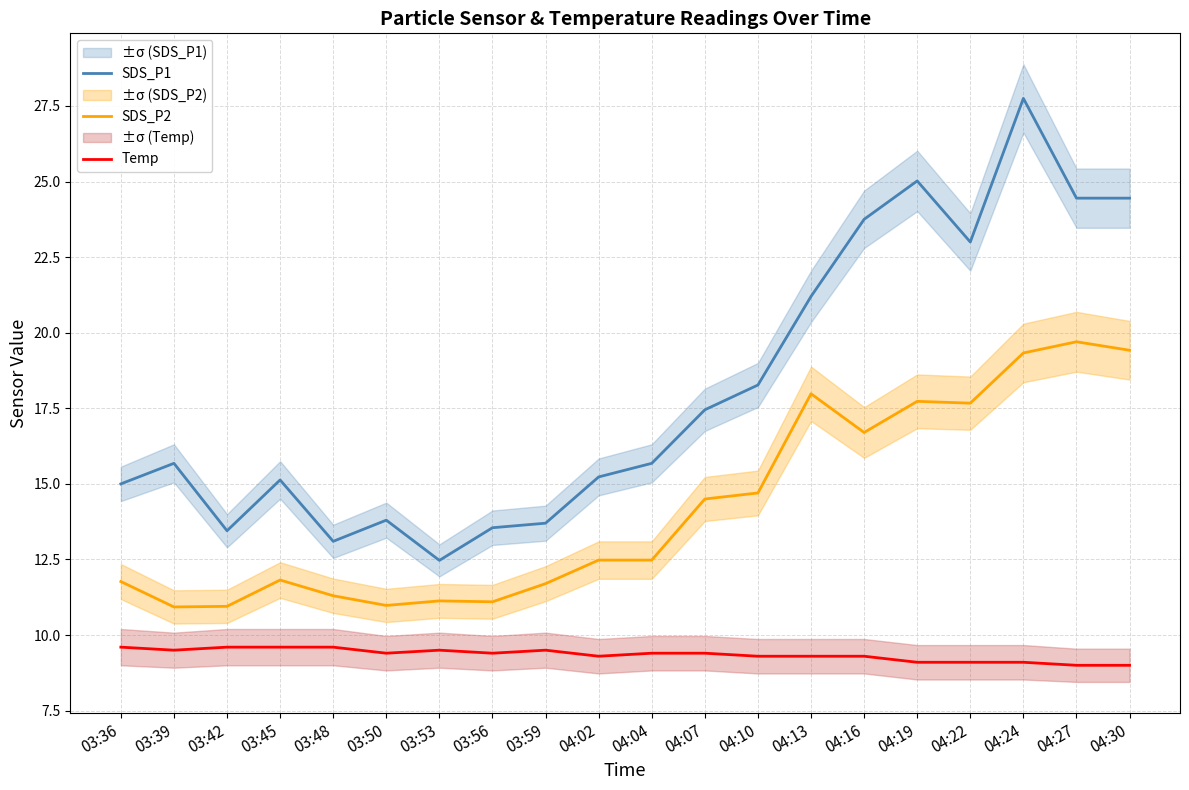

What position from the right is 03:36?

20